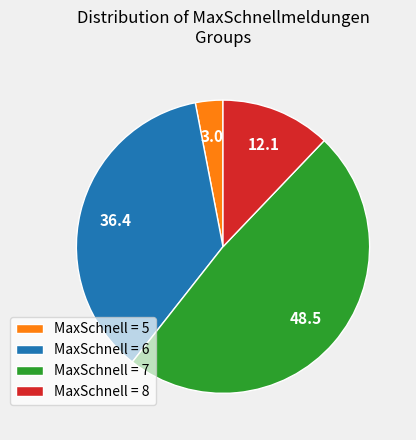

Combined, do MaxSchnell = 6 and MaxSchnell = 8 account for over 50%?

No